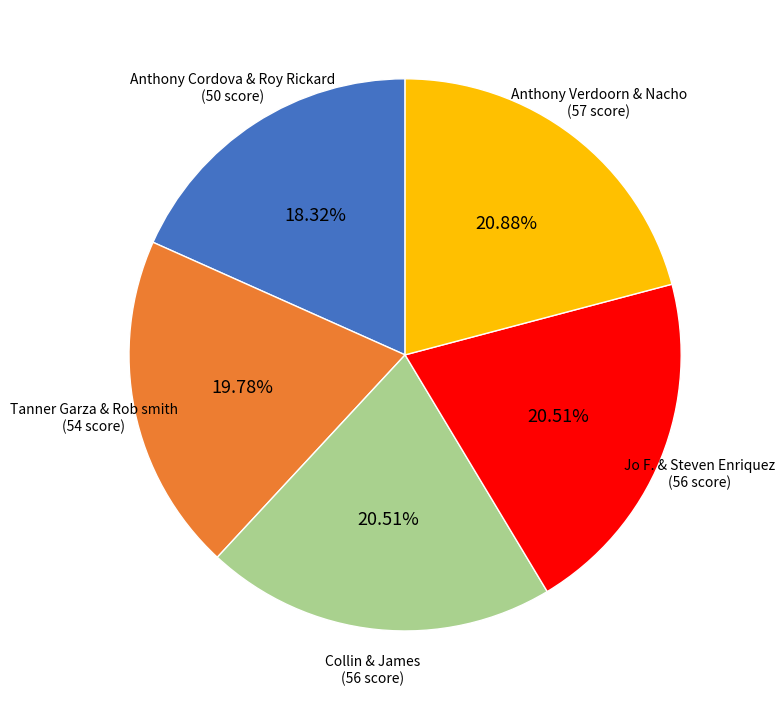

Which category has the smallest portion of the pie?

Anthony Cordova & Roy Rickard